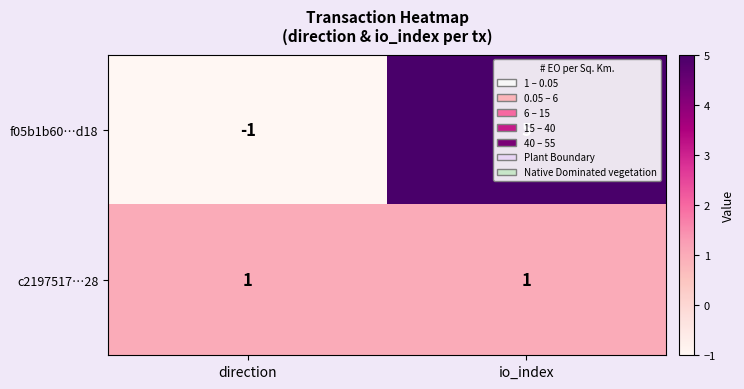

List the series in order of their overall mean, lowest first.

c2197517…28, f05b1b60…d18